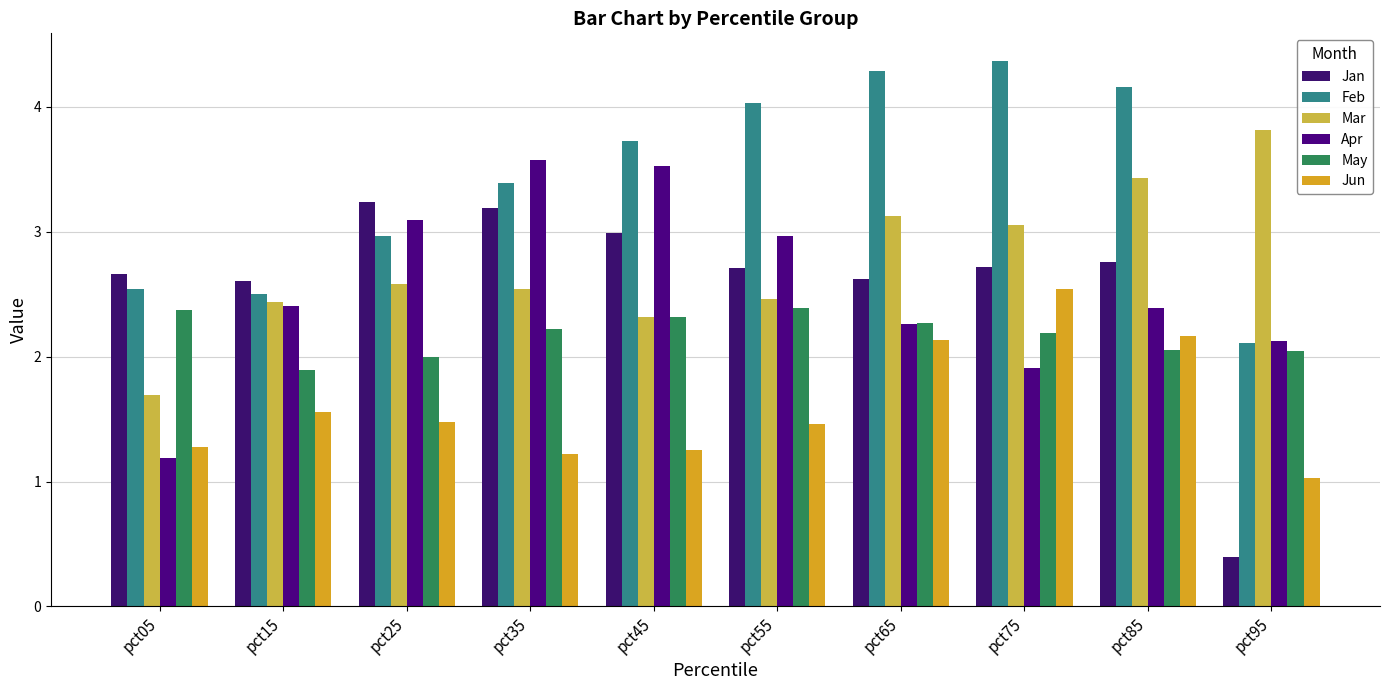

What value does the Feb series have at pct15?

2.5